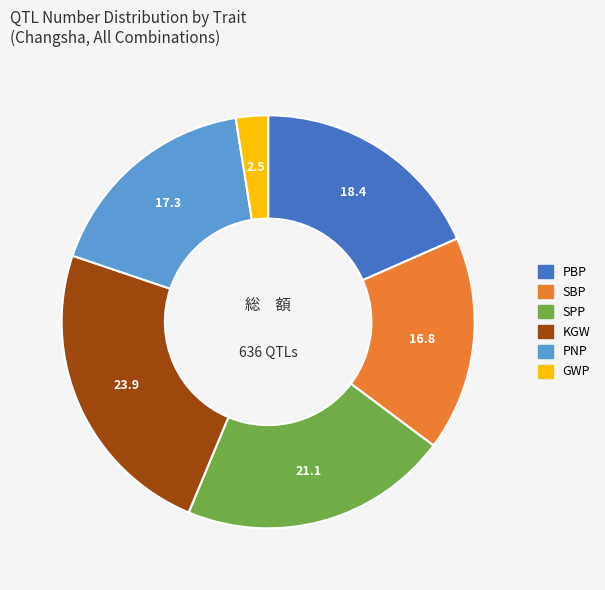

Does any single category account for the majority?

No